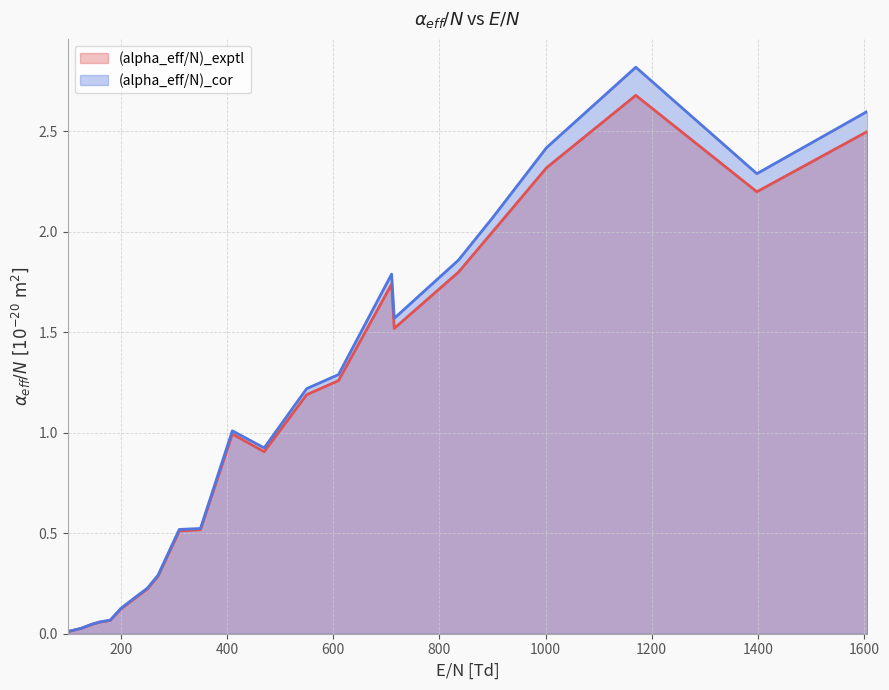

How many lines are shown in the chart?

2